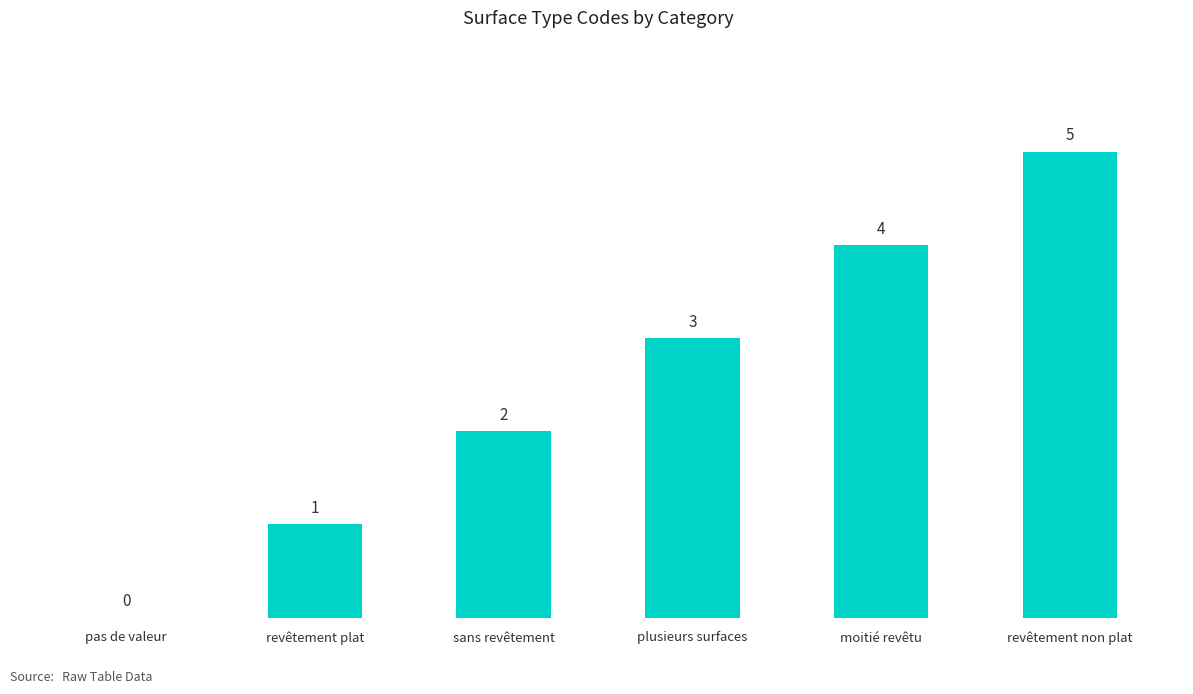

At which category does the chart reach its peak across all series?

revêtement non plat